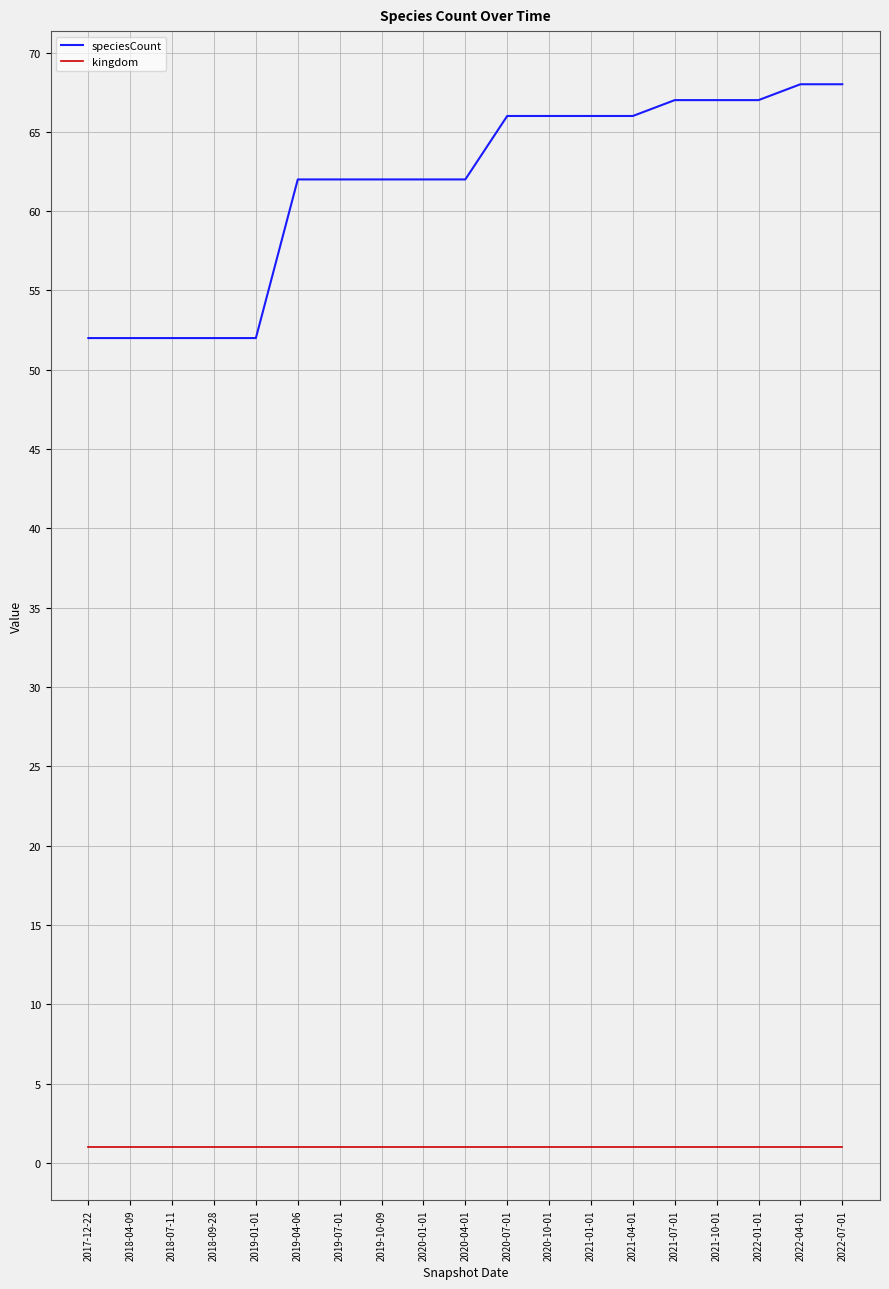

True or false: kingdom and speciesCount cross at least once.

False